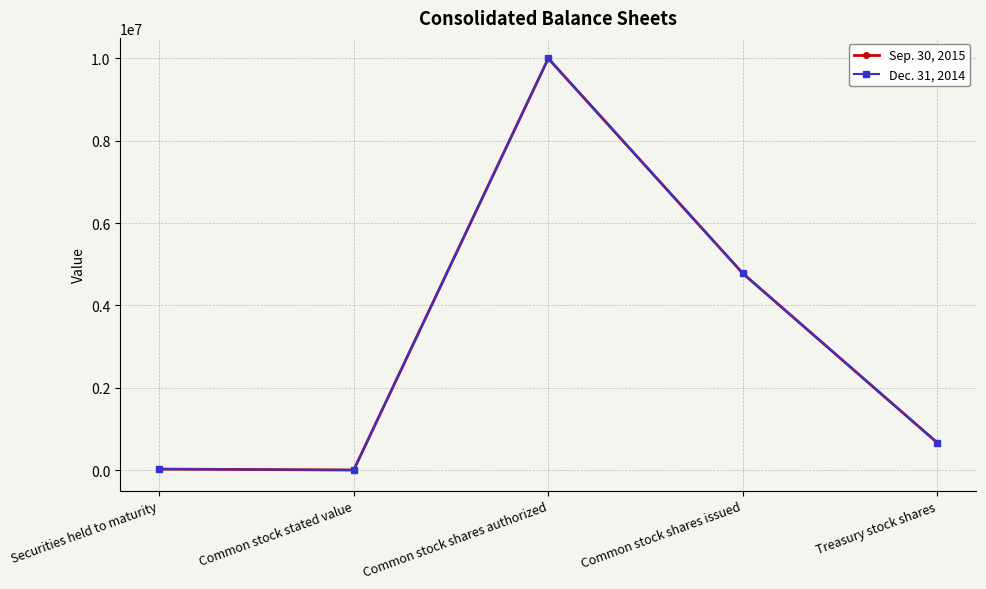

What is the label of the 4th point from the right?

Common stock stated value